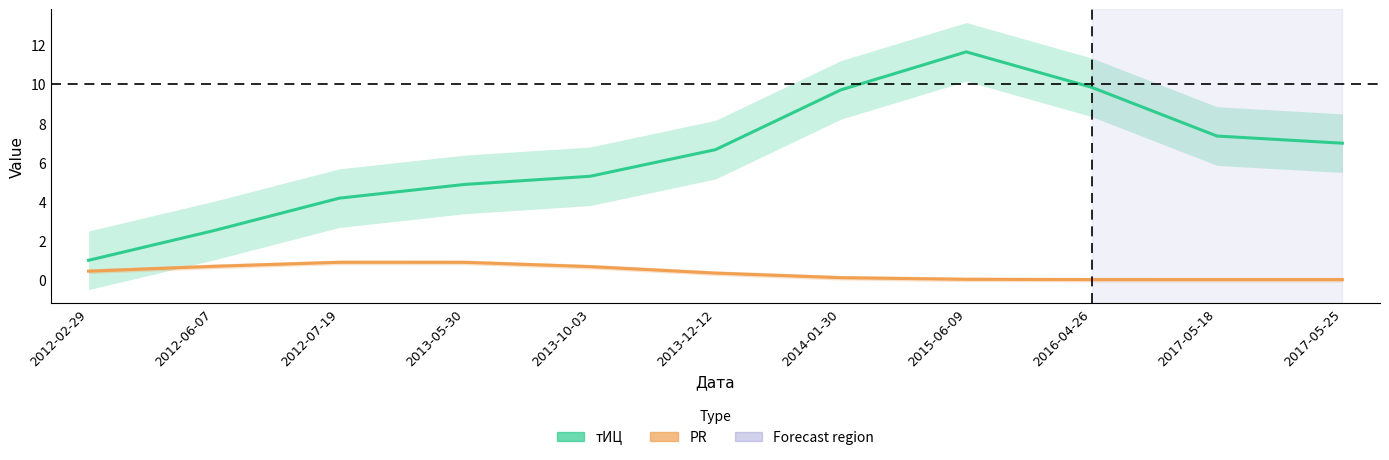

What is the difference between the maximum and minimum values in the тИЦ series?

10.7